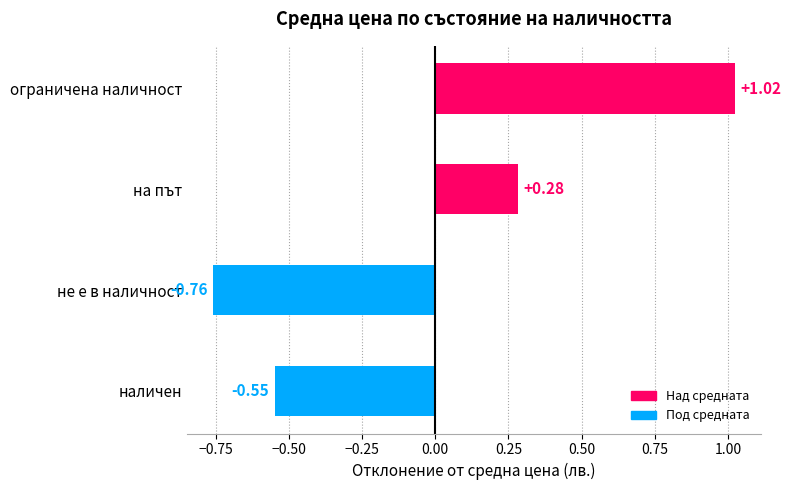

Which category has the highest value across all series?

ограничена наличност